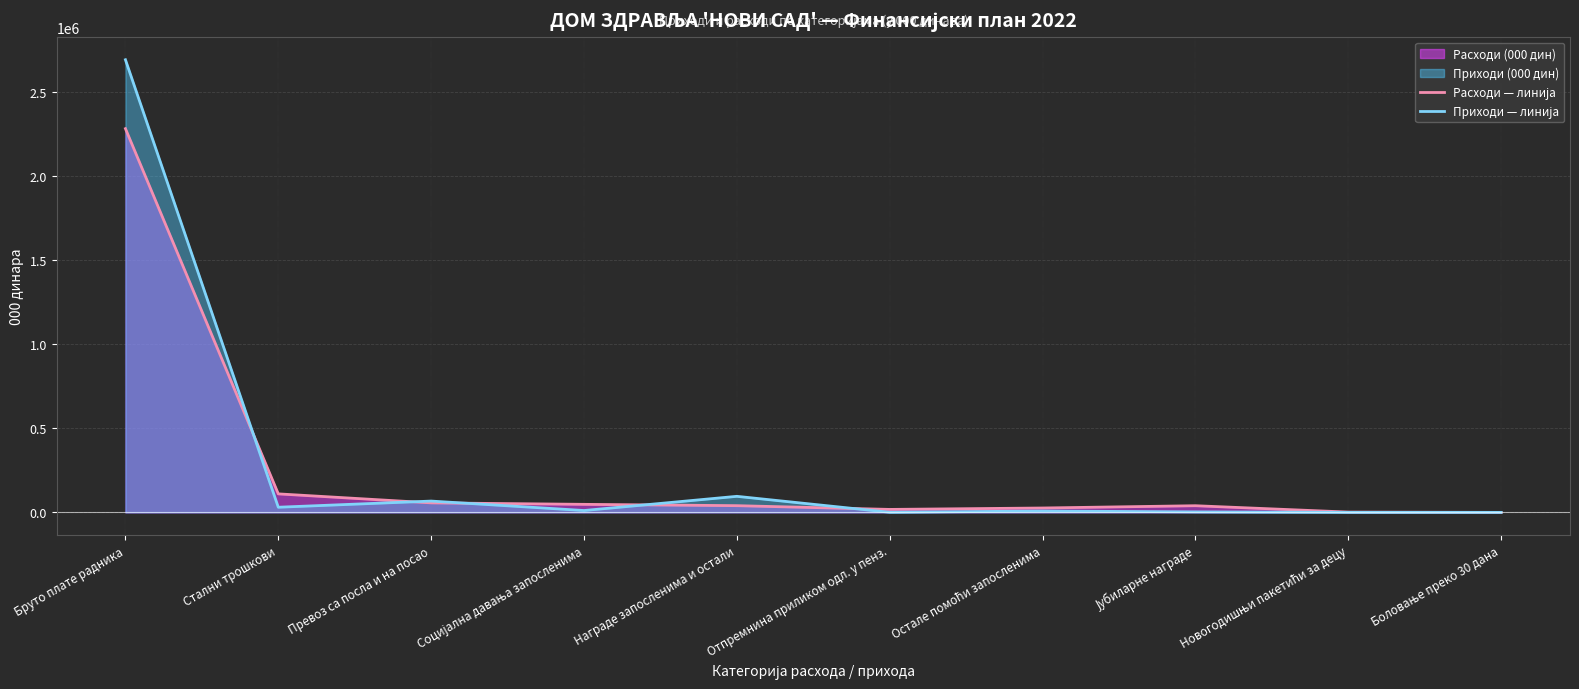

What is the total value across all series at Награде запосленима и остали?

135668